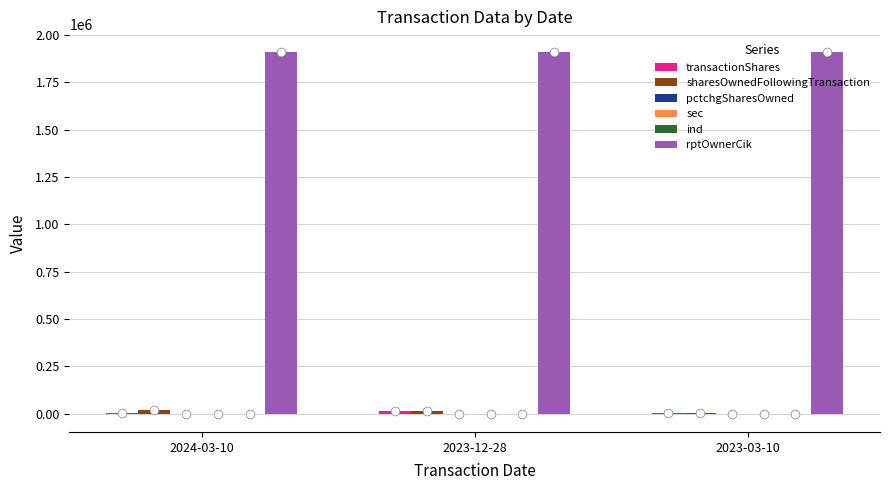

Which series has the widest spread of Y values?

sharesOwnedFollowingTransaction